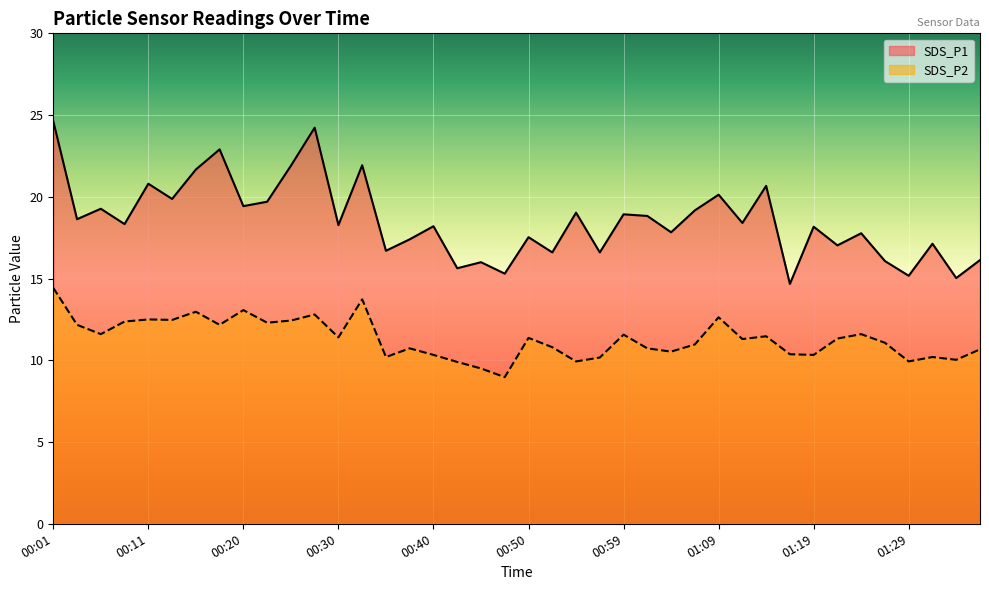

True or false: SDS_P1 has a value of 20.1 at 01:09.

True